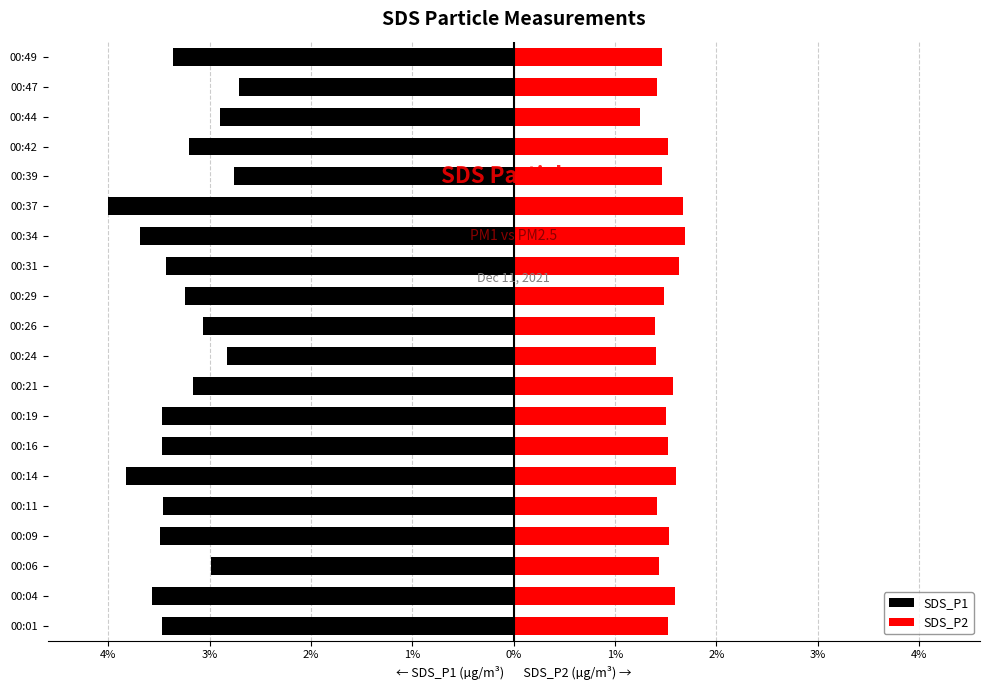

Between 00:14 and 00:29, which is larger?

00:29